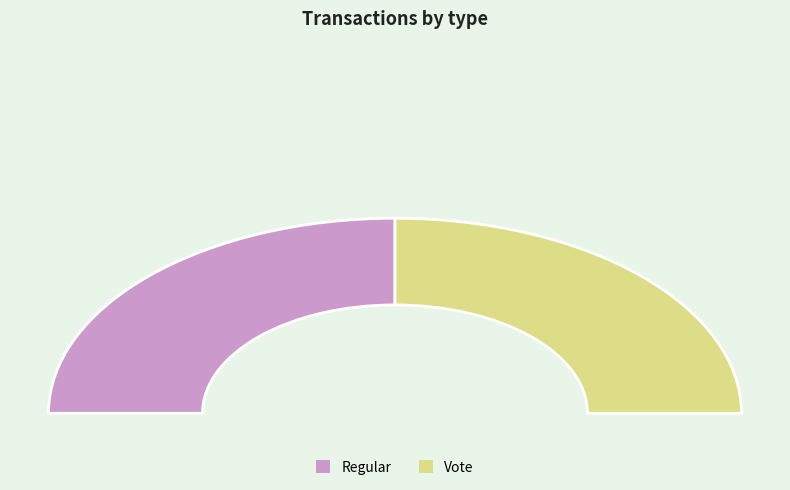

To the nearest percent, what portion does Vote represent?

50%